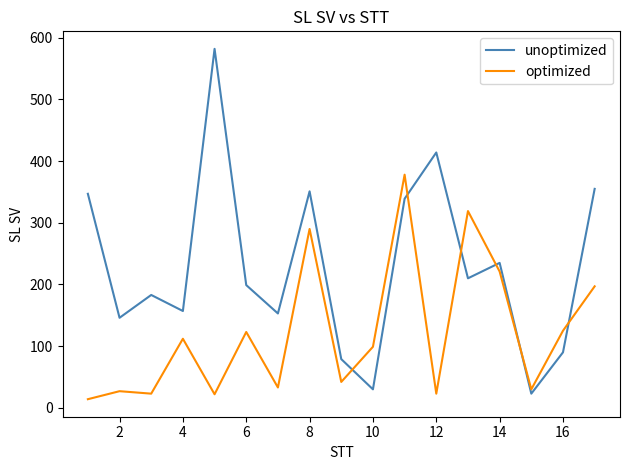

List the series in order of their peak value, highest first.

unoptimized, optimized